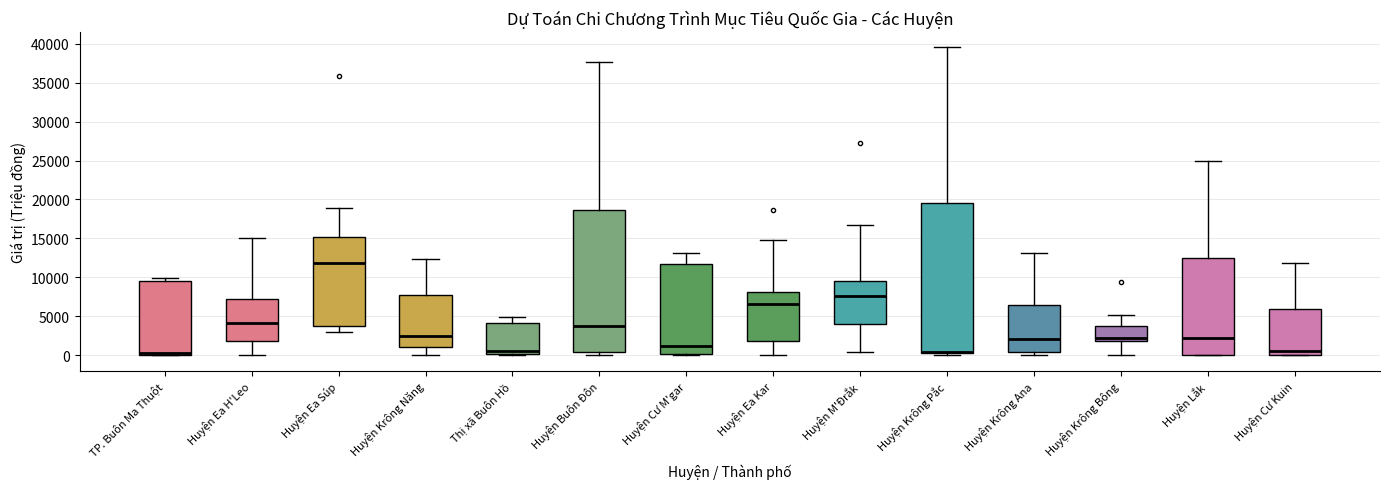

Which box is the tallest, from its lower edge to its upper edge?

Huyện Krông Pắc